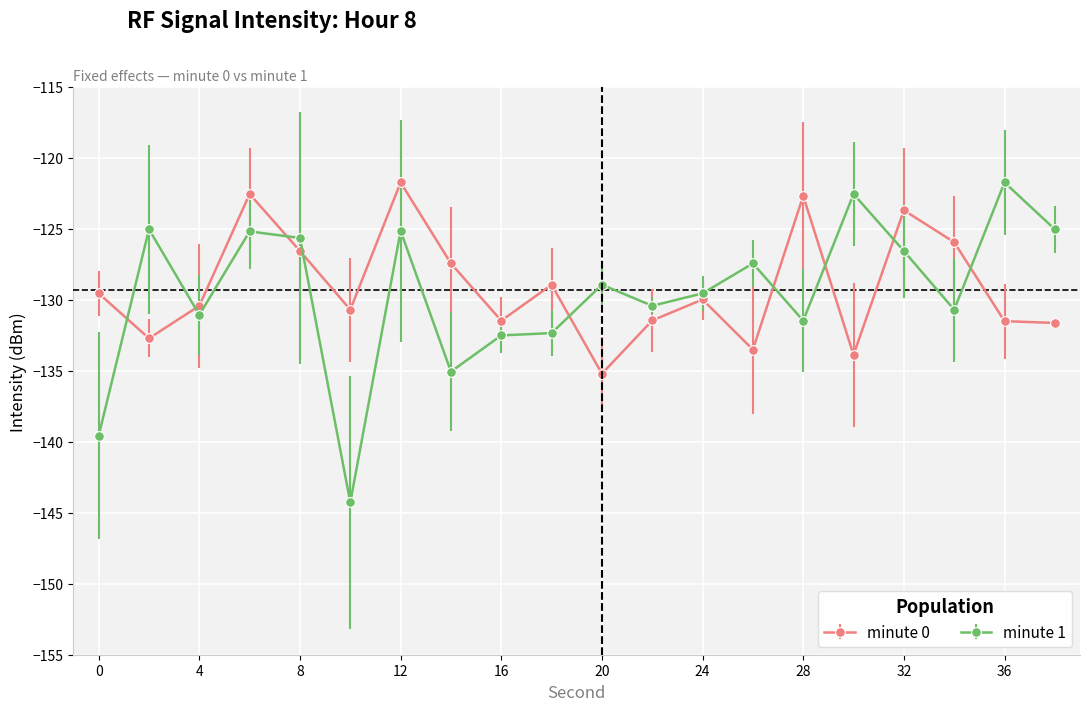

How many lines are shown in the chart?

2